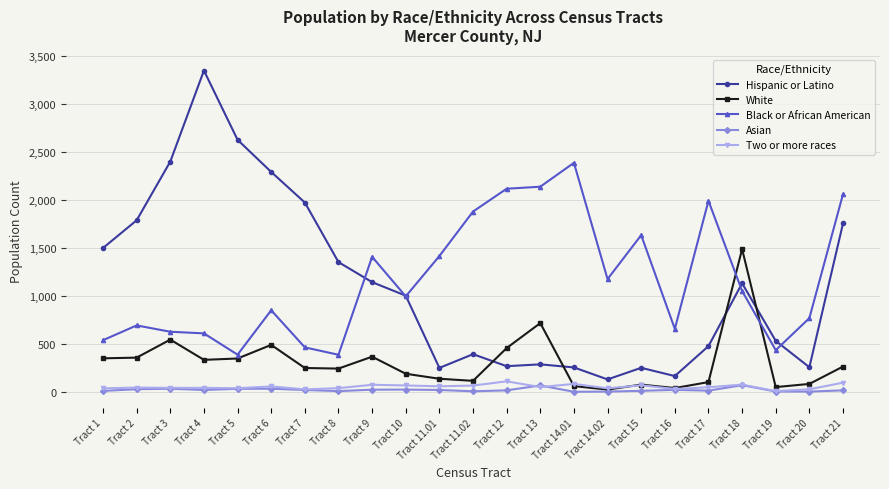

How many data points in Black or African American are less than 995?

11